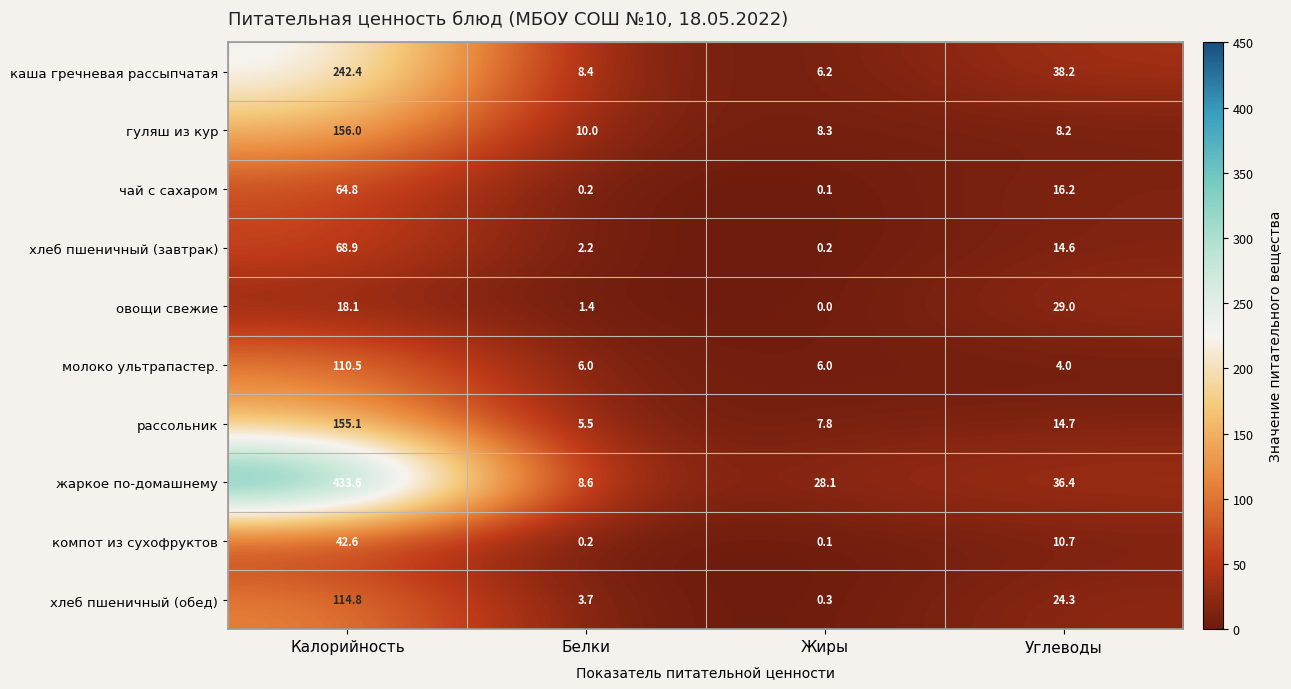

What is the sum of the жаркое по-домашнему values at Калорийность and Углеводы?

470.0